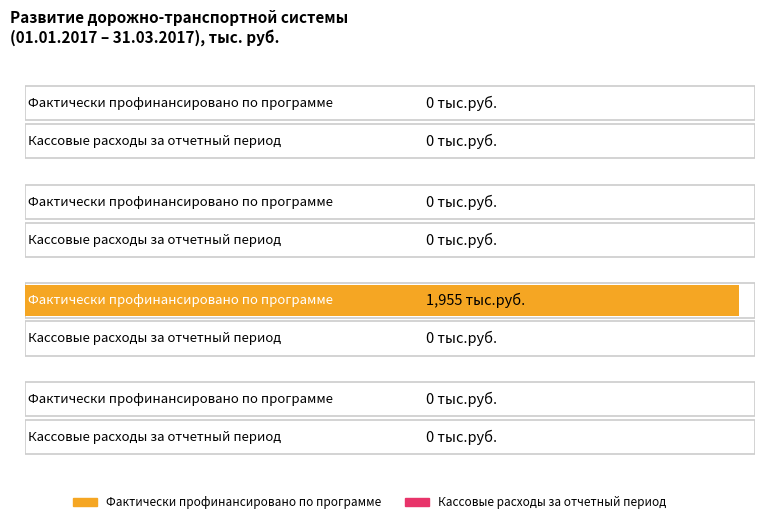

How many distinct data groups are displayed?

2